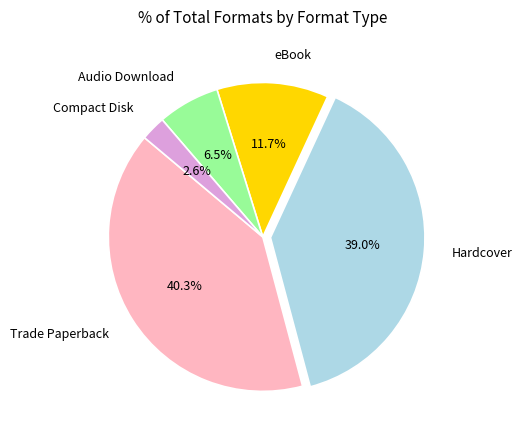

To the nearest percent, what is the difference between the Compact Disk and Audio Download slice percentages?

4%